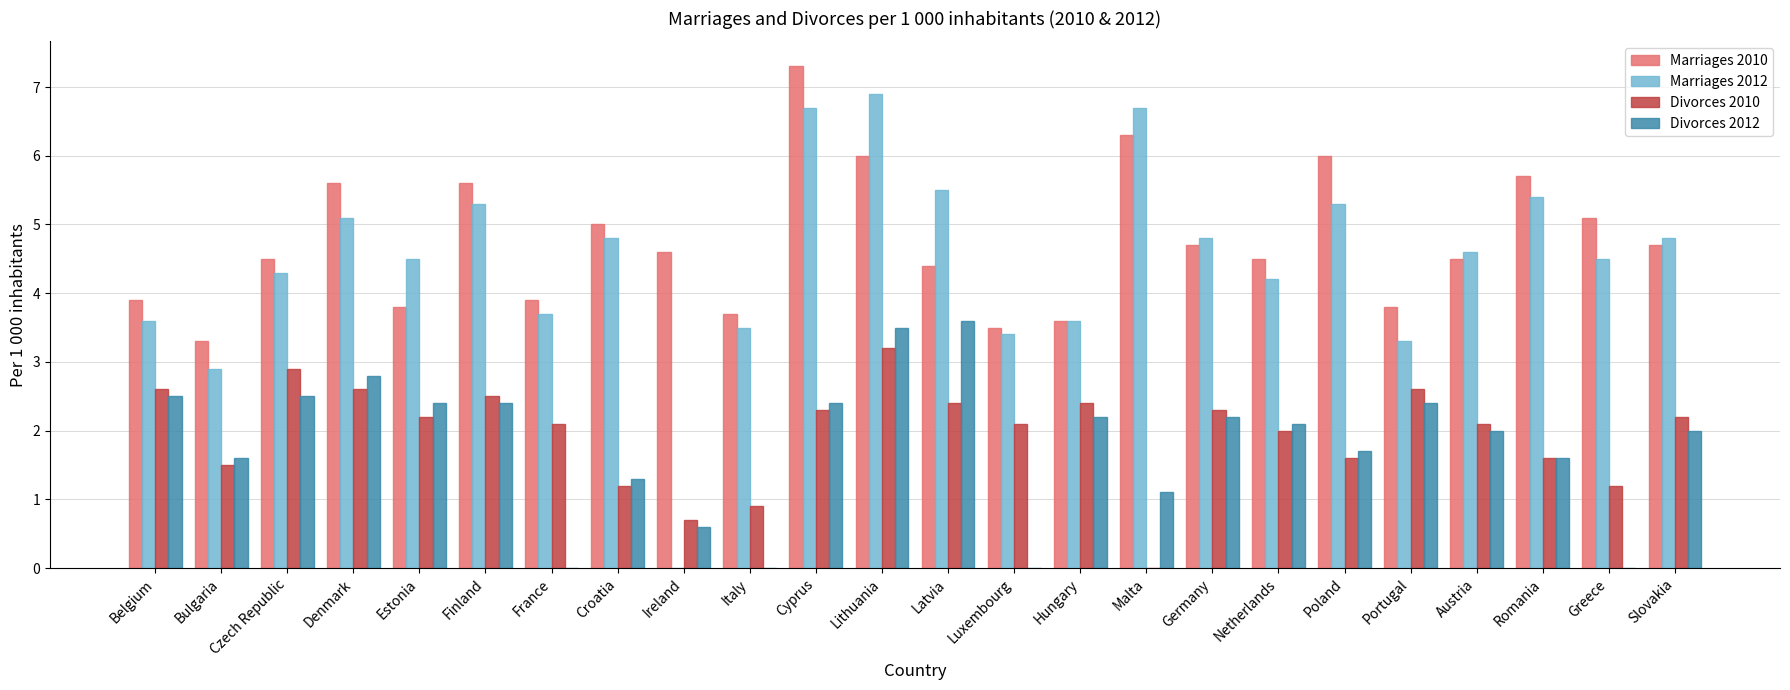

Reading left to right, list all the values displayed in this chart.

Marriages 2010: Belgium=3.9	Bulgaria=3.3	Czech Republic=4.5	Denmark=5.6	Estonia=3.8	Finland=5.6	France=3.9	Croatia=5.0	Ireland=4.6	Italy=3.7	Cyprus=7.3	Lithuania=6.0	Latvia=4.4	Luxembourg=3.5	Hungary=3.6	Malta=6.3	Germany=4.7	Netherlands=4.5	Poland=6.0	Portugal=3.8	Austria=4.5	Romania=5.7	Greece=5.1	Slovakia=4.7
Marriages 2012: Belgium=3.6	Bulgaria=2.9	Czech Republic=4.3	Denmark=5.1	Estonia=4.5	Finland=5.3	France=3.7	Croatia=4.8	Ireland=0.0	Italy=3.5	Cyprus=6.7	Lithuania=6.9	Latvia=5.5	Luxembourg=3.4	Hungary=3.6	Malta=6.7	Germany=4.8	Netherlands=4.2	Poland=5.3	Portugal=3.3	Austria=4.6	Romania=5.4	Greece=4.5	Slovakia=4.8
Divorces 2010: Belgium=2.6	Bulgaria=1.5	Czech Republic=2.9	Denmark=2.6	Estonia=2.2	Finland=2.5	France=2.1	Croatia=1.2	Ireland=0.7	Italy=0.9	Cyprus=2.3	Lithuania=3.2	Latvia=2.4	Luxembourg=2.1	Hungary=2.4	Malta=0.0	Germany=2.3	Netherlands=2.0	Poland=1.6	Portugal=2.6	Austria=2.1	Romania=1.6	Greece=1.2	Slovakia=2.2
Divorces 2012: Belgium=2.5	Bulgaria=1.6	Czech Republic=2.5	Denmark=2.8	Estonia=2.4	Finland=2.4	France=0.0	Croatia=1.3	Ireland=0.6	Italy=0.0	Cyprus=2.4	Lithuania=3.5	Latvia=3.6	Luxembourg=0.0	Hungary=2.2	Malta=1.1	Germany=2.2	Netherlands=2.1	Poland=1.7	Portugal=2.4	Austria=2.0	Romania=1.6	Greece=0.0	Slovakia=2.0